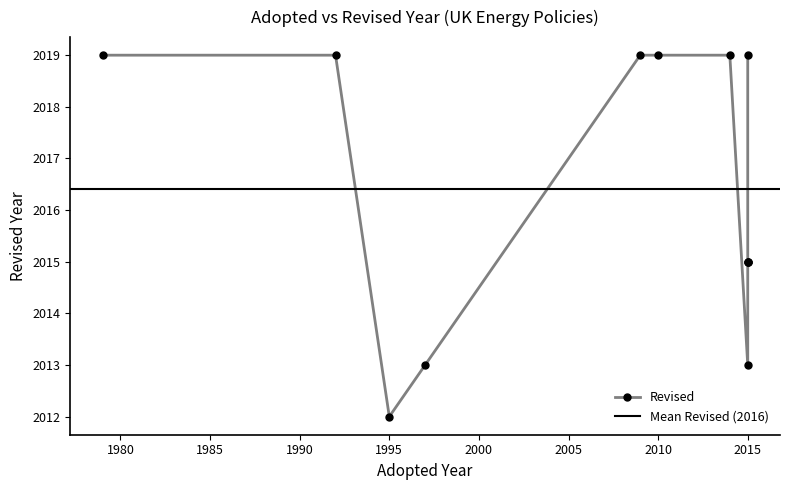

Rank the categories by value from lowest to highest.

1995, 1997, 2015, 2015, 2015, 2015, 1979, 1992, 2009, 2010, 2014, 2015